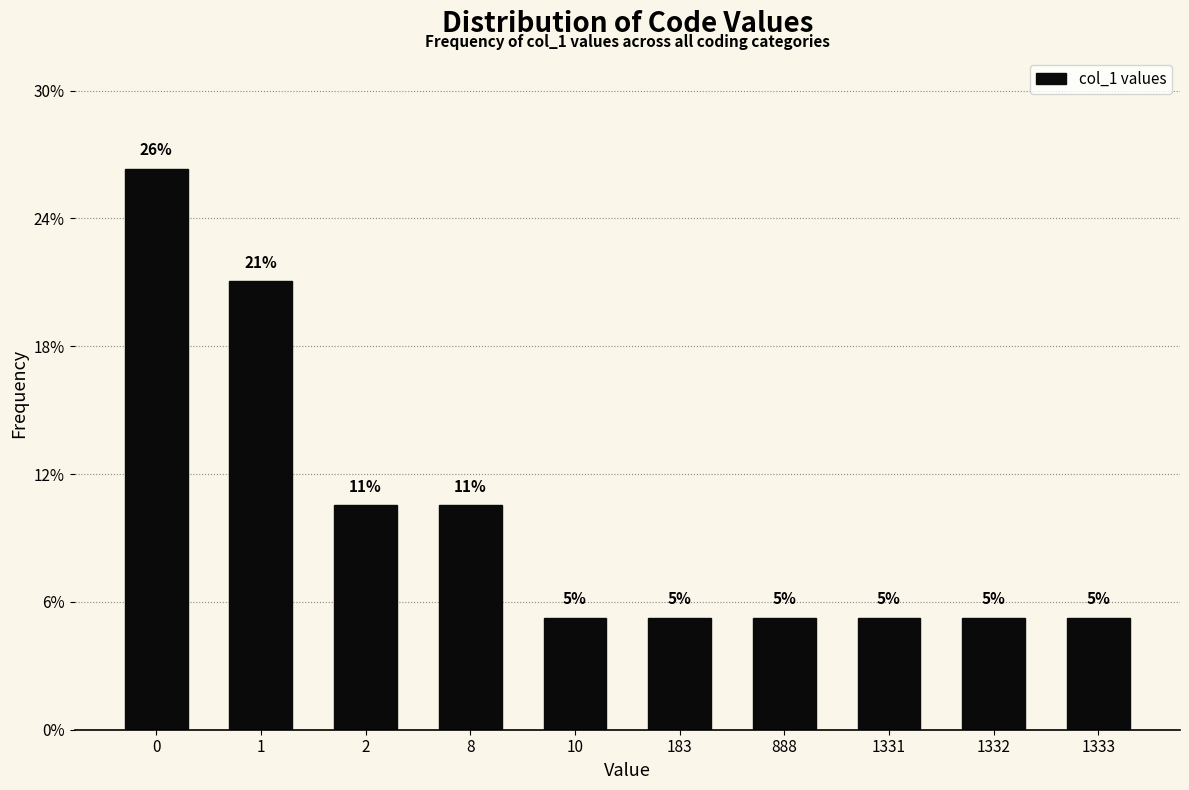

How many bars are there in total?

10